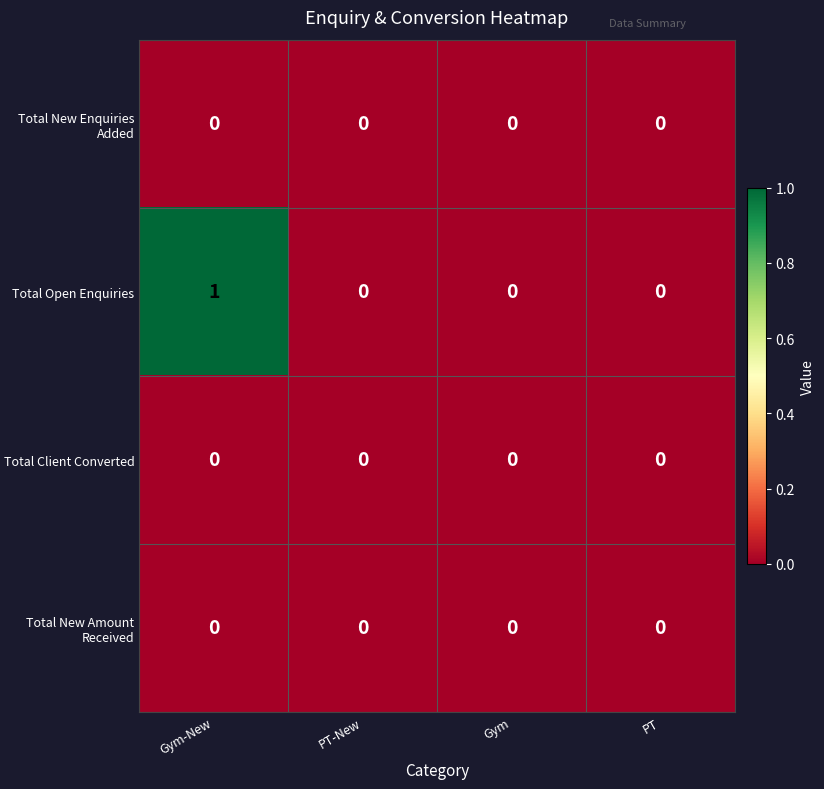

Reading right to left, what are all the values shown in this chart?

Total New Enquiries Added: PT=0	Gym=0	PT-New=0	Gym-New=0
Total Open Enquiries: PT=0	Gym=0	PT-New=0	Gym-New=1
Total Client Converted: PT=0	Gym=0	PT-New=0	Gym-New=0
Total New Amount Received: PT=0	Gym=0	PT-New=0	Gym-New=0